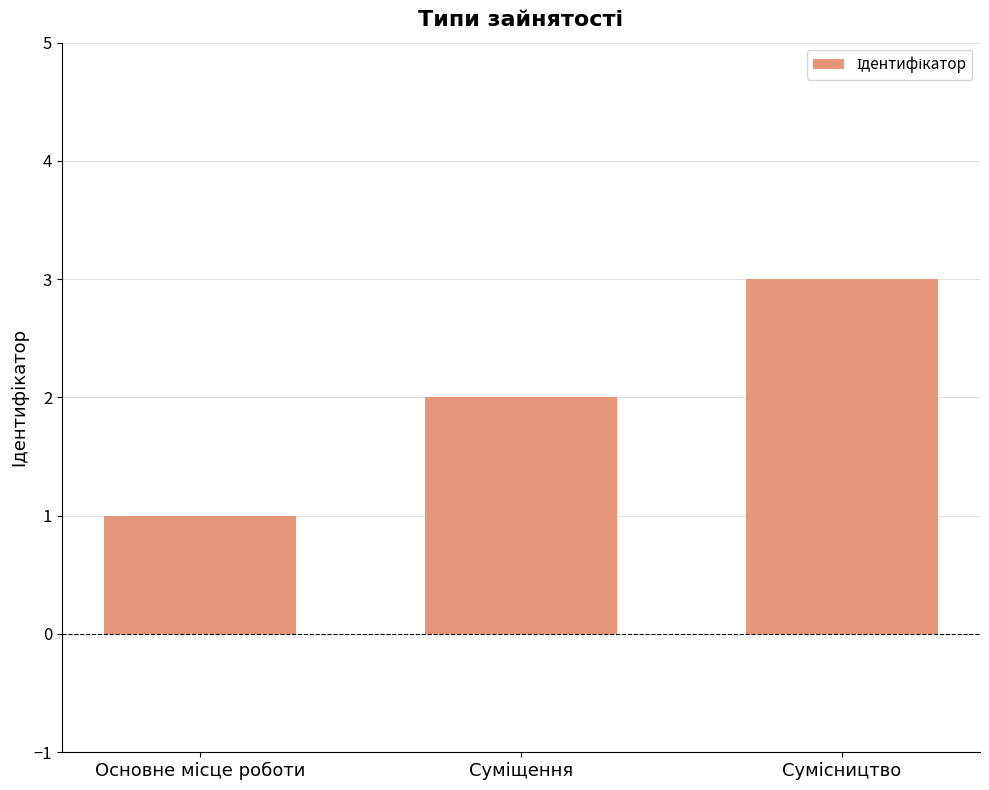

How many bars are there in total?

3